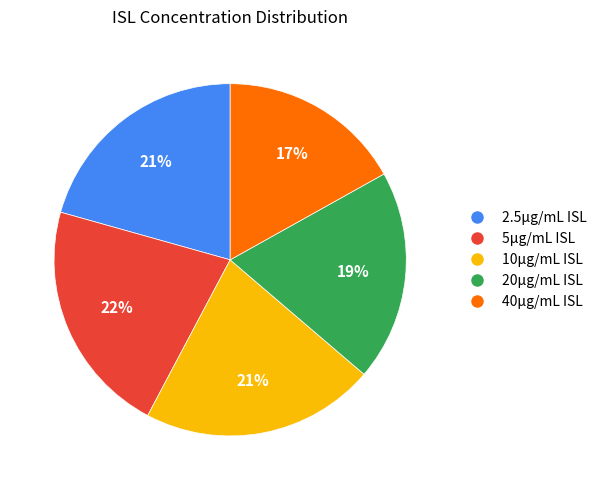

Is there any slice that represents more than half of the pie?

No